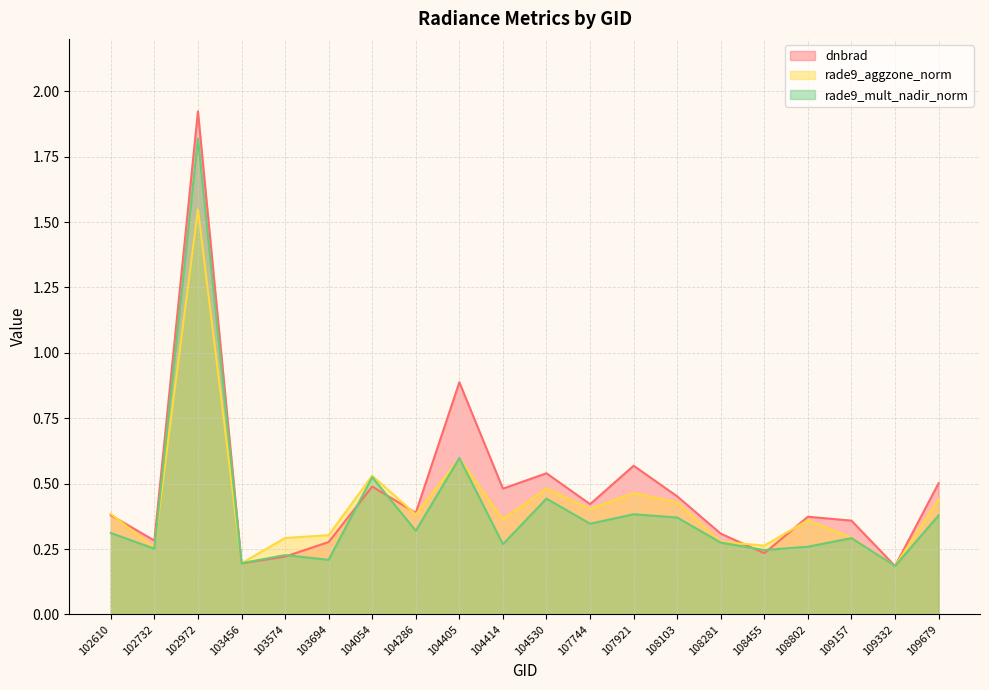

Is it true that rade9_mult_nadir_norm equals 0.1 at 104286?

False